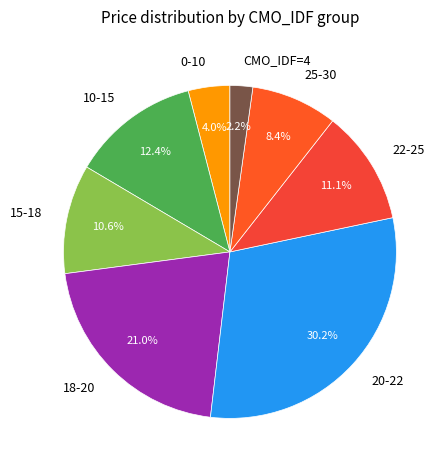

Which has a higher value, CMO_IDF=4 or 0-10?

0-10